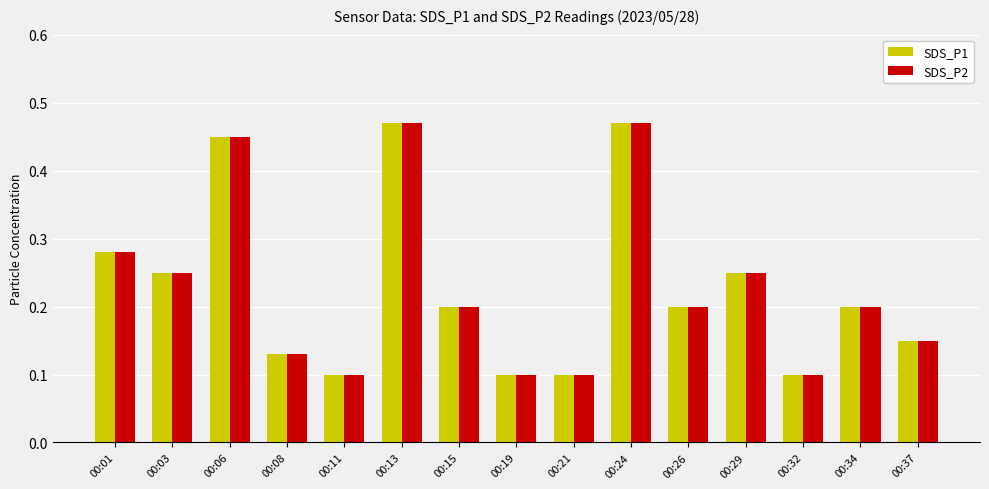

Is the value of SDS_P1 at 00:19 greater than the value of SDS_P2 at 00:34?

No